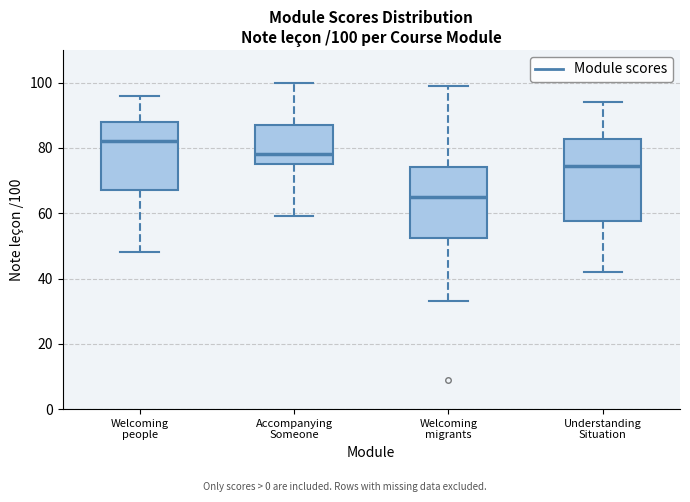

Which box has the lowest median line?

Welcoming migrants